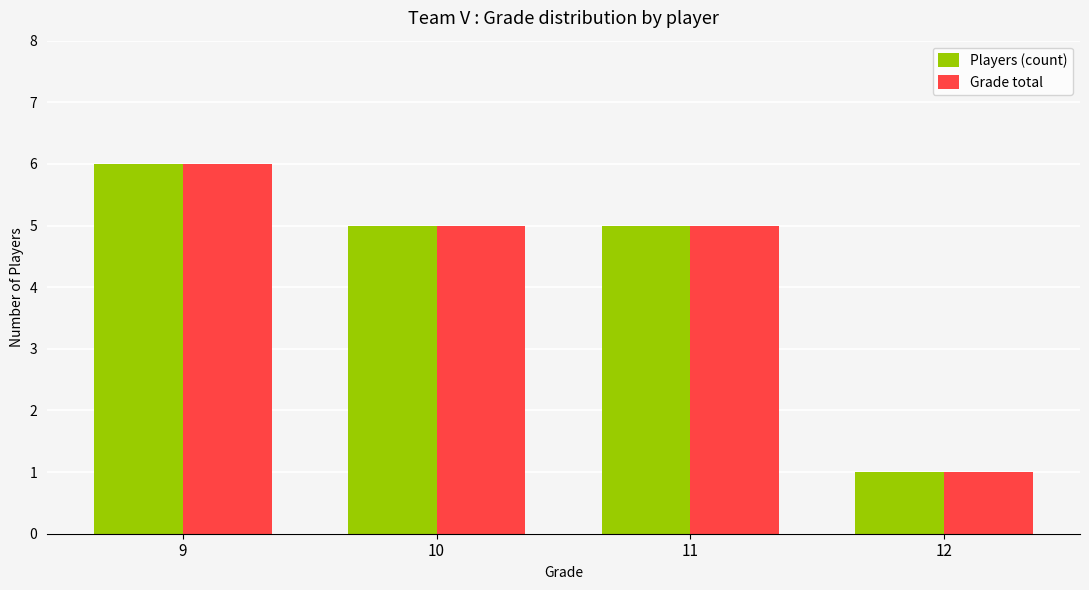

Reading left to right, extract all data points from this chart.

Players (count): 9=6	10=5	11=5	12=1
Grade total: 9=6	10=5	11=5	12=1